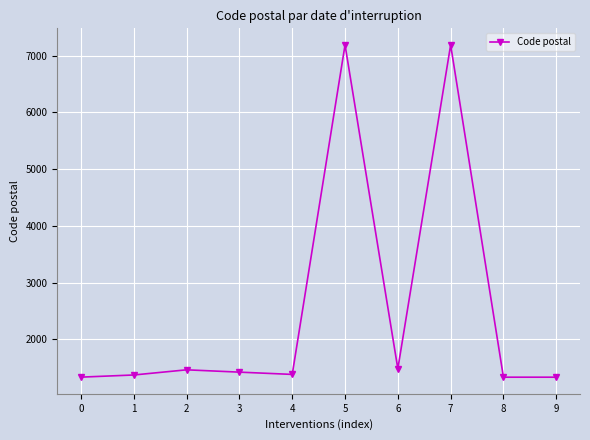

Is it true that the value at 7 is 9408?

False